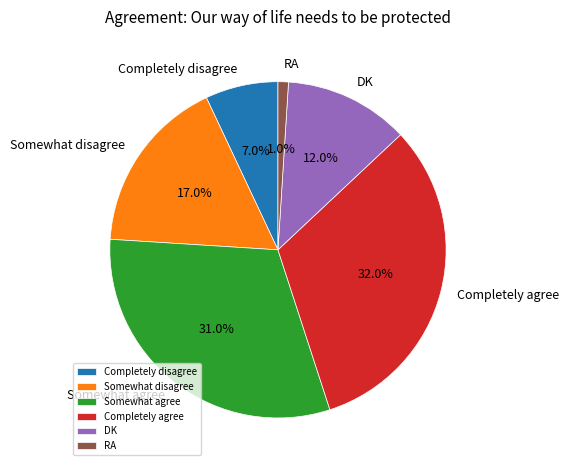

Is it true that RA is 11% of the pie?

False